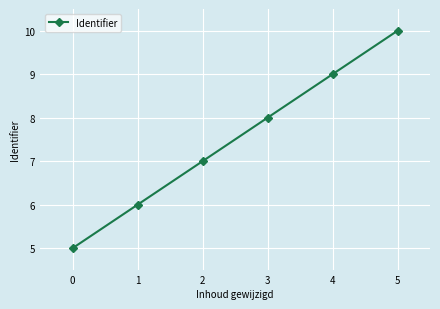

The value at 5 is 7. True or false?

False